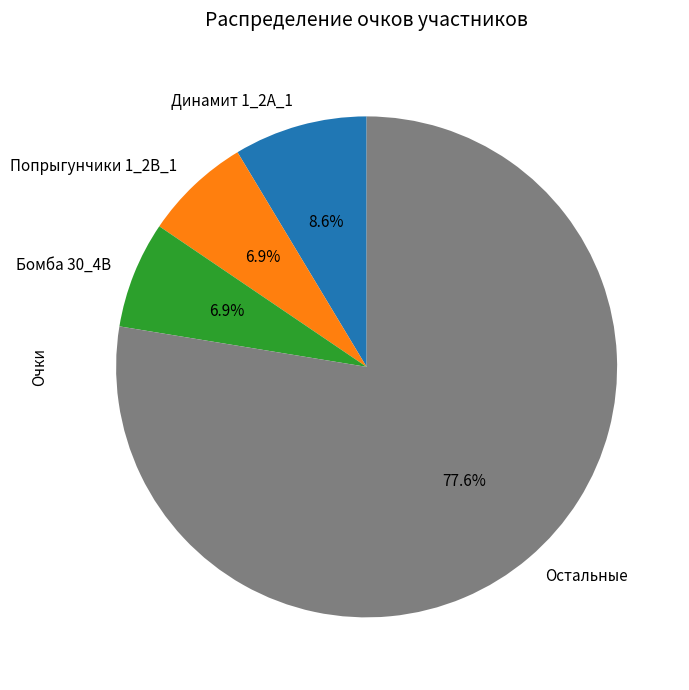

What is the largest slice in the pie chart?

Остальные